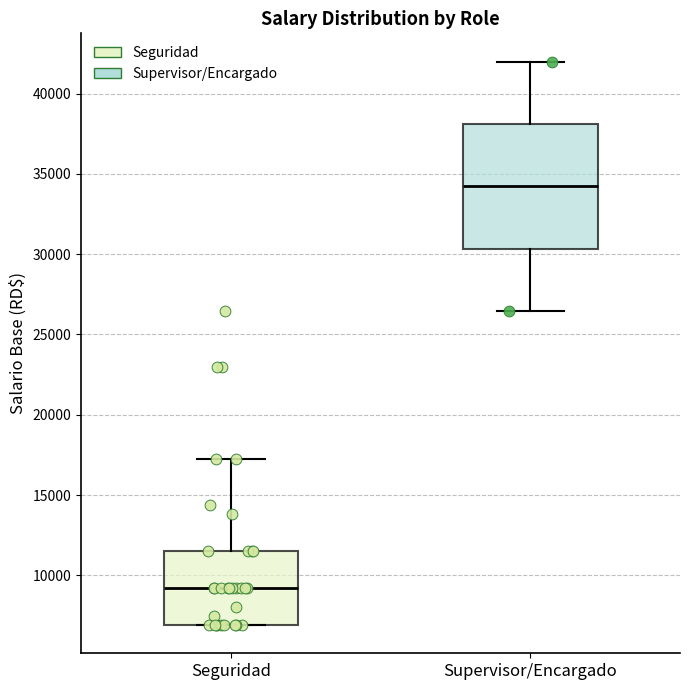

Which box's median line is the lowest?

Seguridad